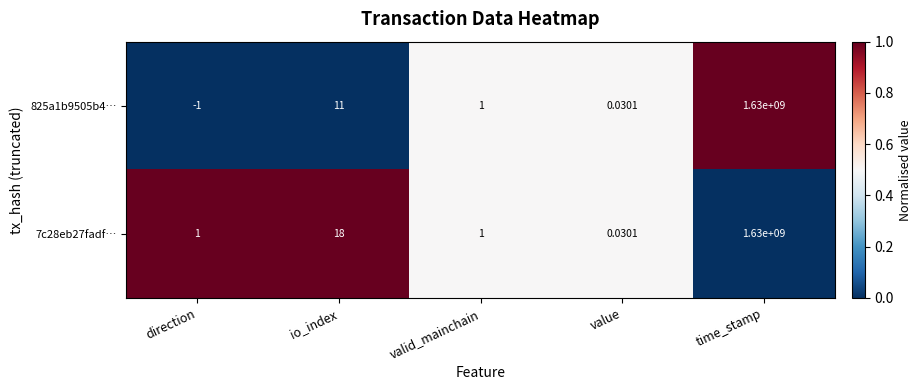

Where is 825a1b9505b4… nearest to the value 814999999?

io_index